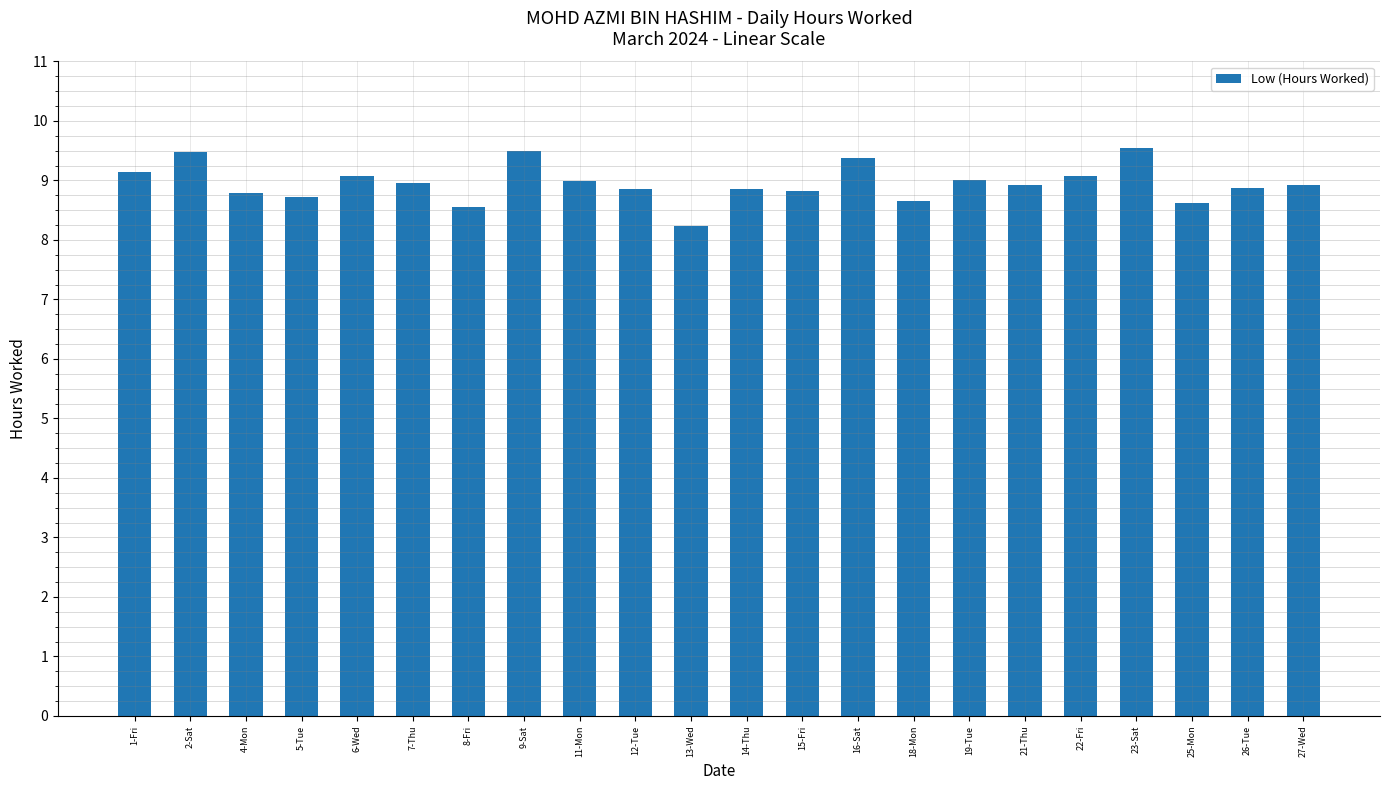

What is the approximate value at 9-Sat?

9.5